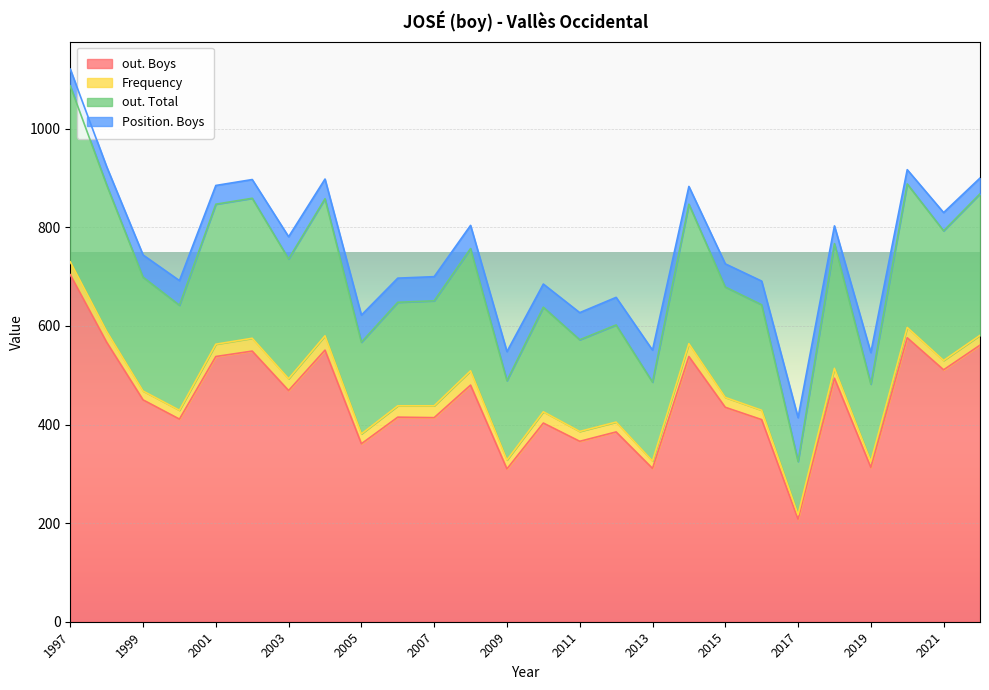

True or false: Position. Boys has more than 0 interior local peaks.

True